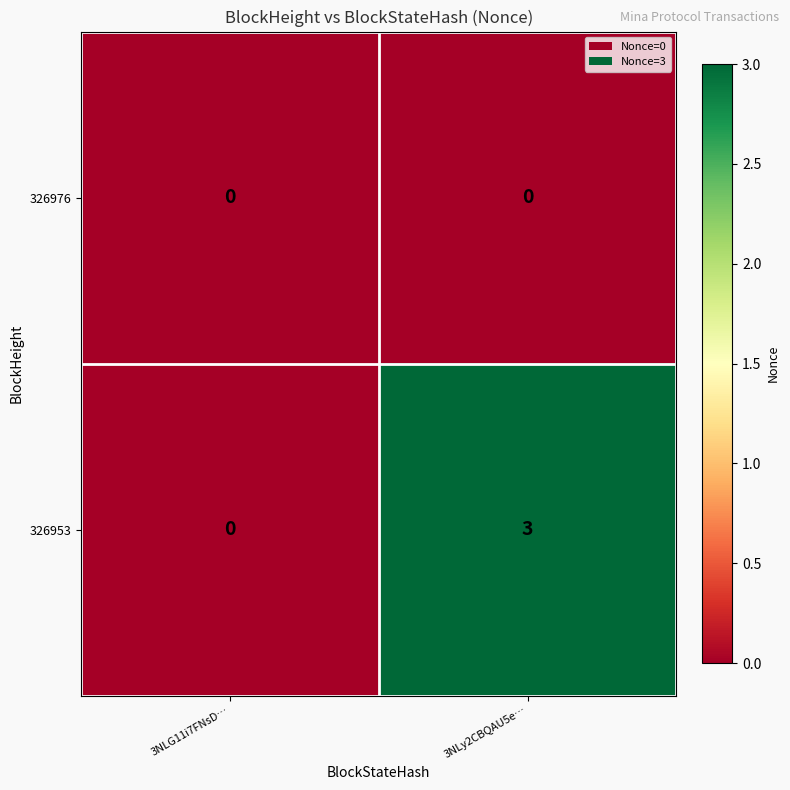

Between 3NLG11i7FNsD… and 3NLy2CBQAU5e…, which series saw the biggest shift?

326953